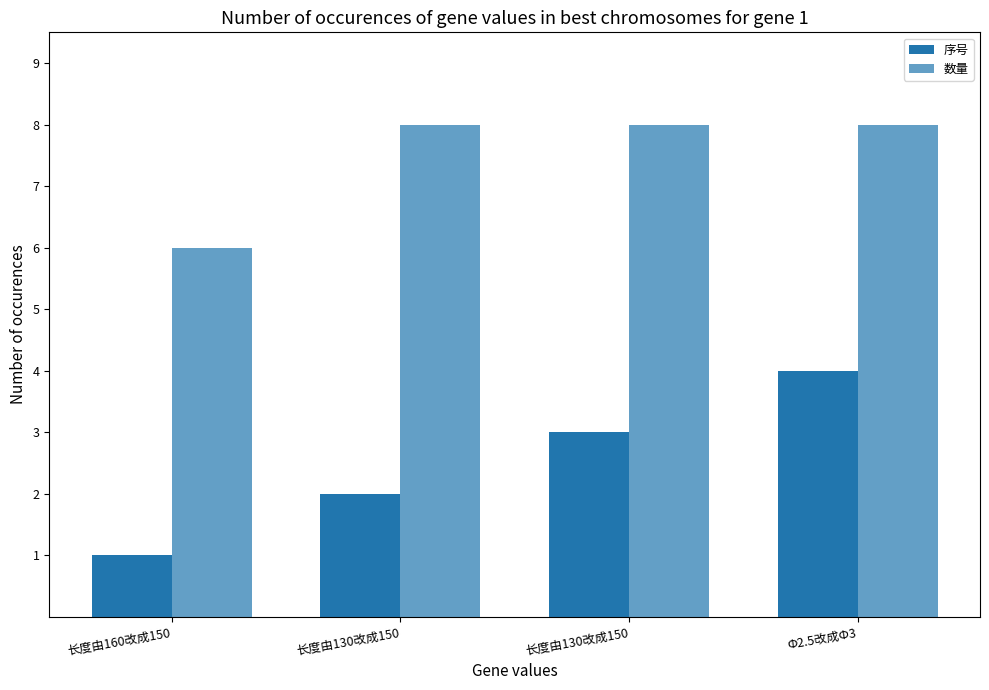

What is the sum of all 数量 values?

30